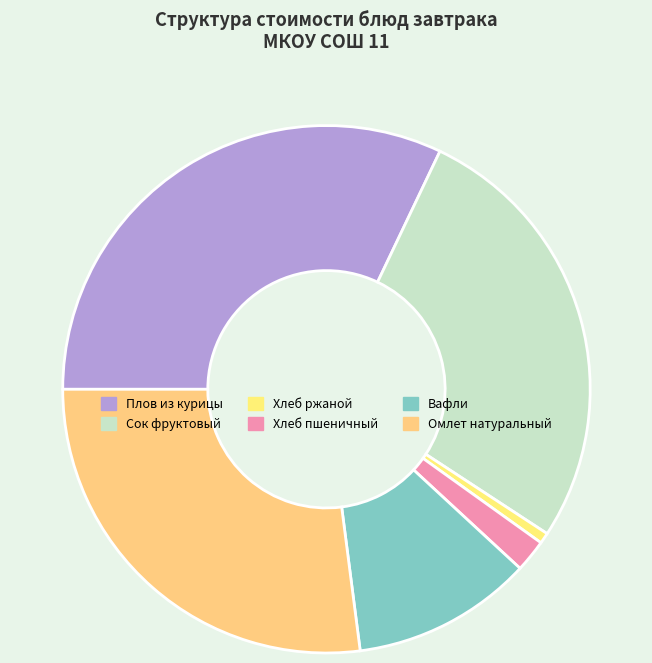

What is the change in value from Хлеб пшеничный to Омлет натуральный?

+18.1